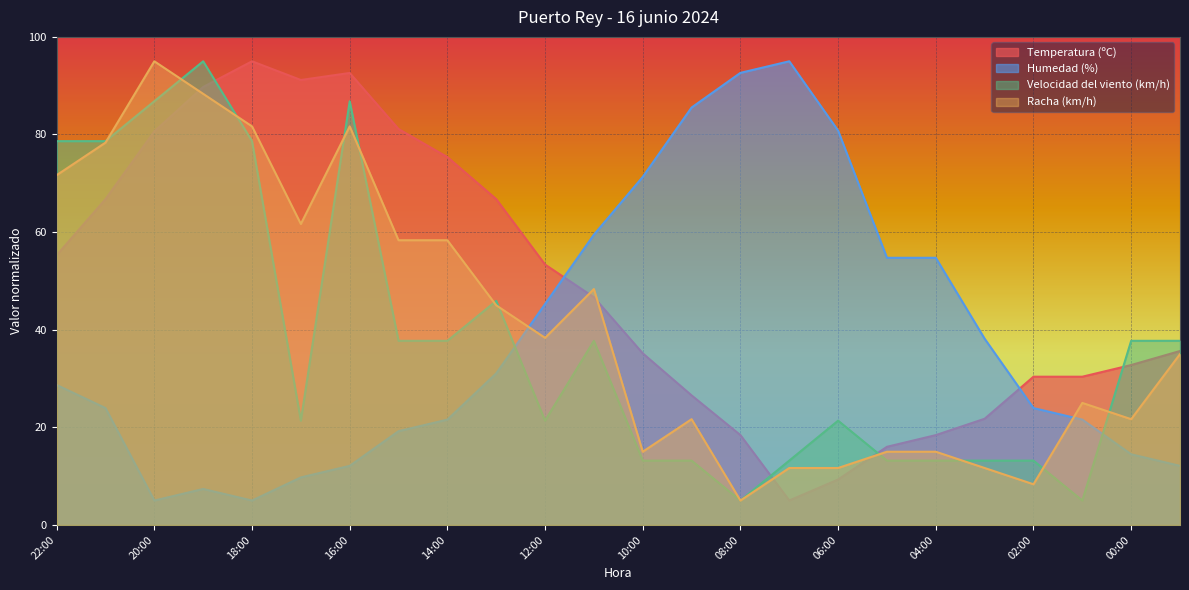

What is the total value across all series at 18:00?

260.3